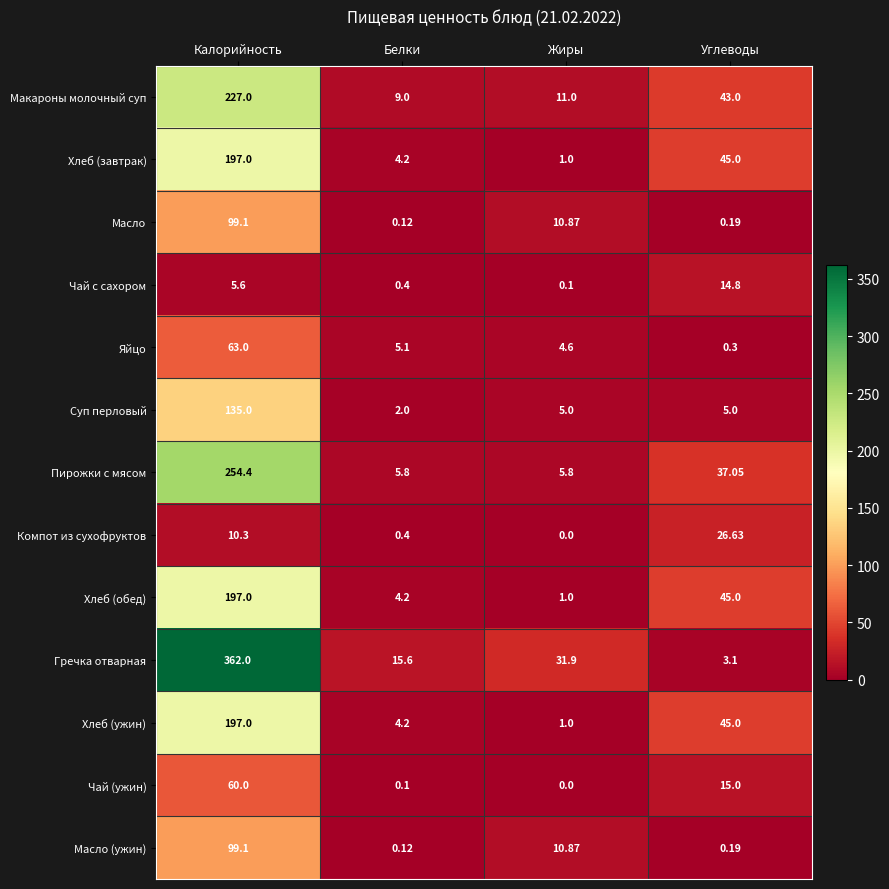

How many distinct data groups are displayed?

13